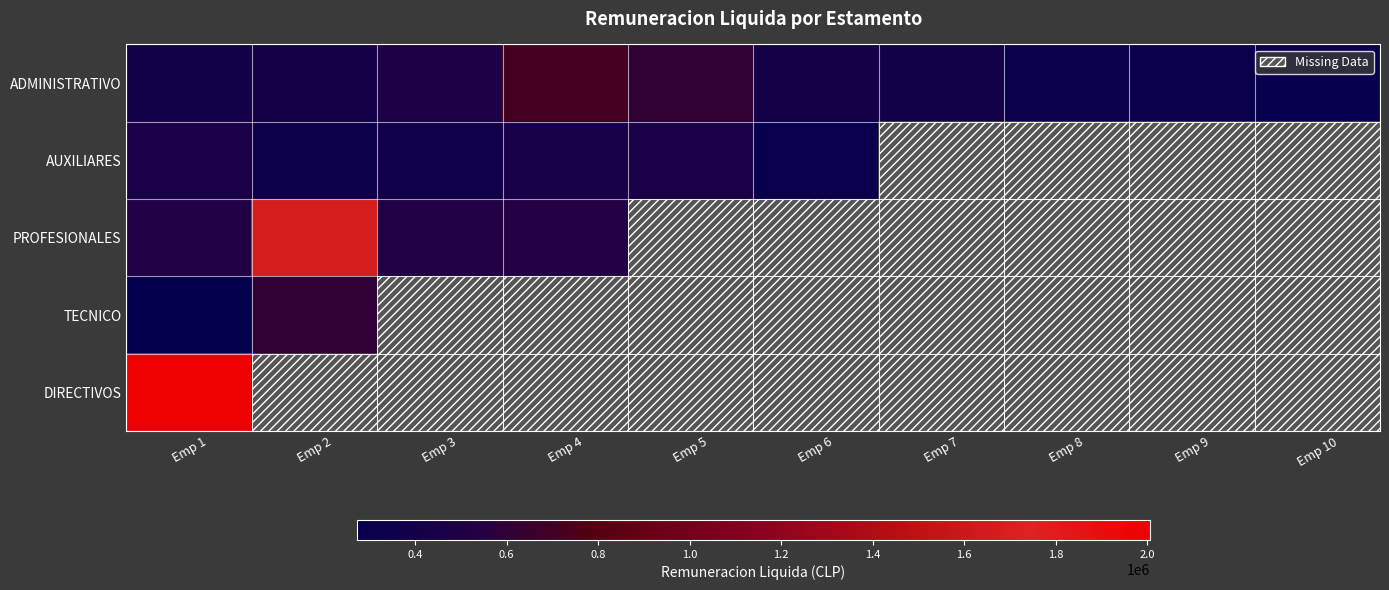

Between Emp 8 and Emp 10, which is larger?

Emp 8